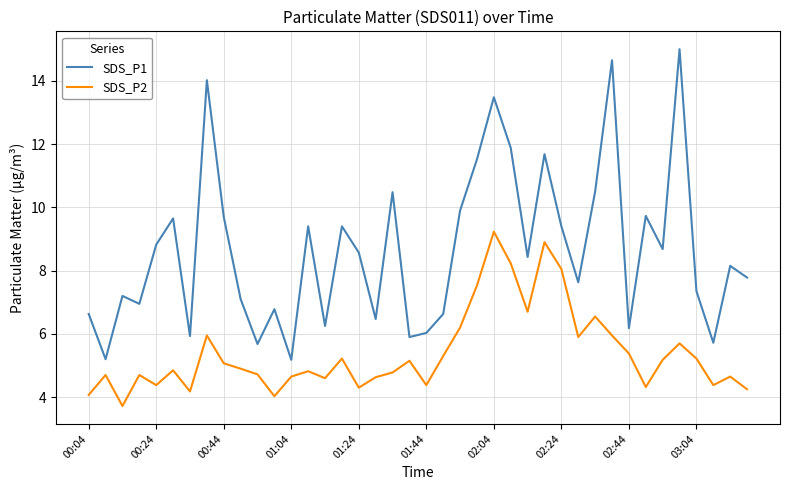

Which series has the largest total across all categories?

SDS_P1